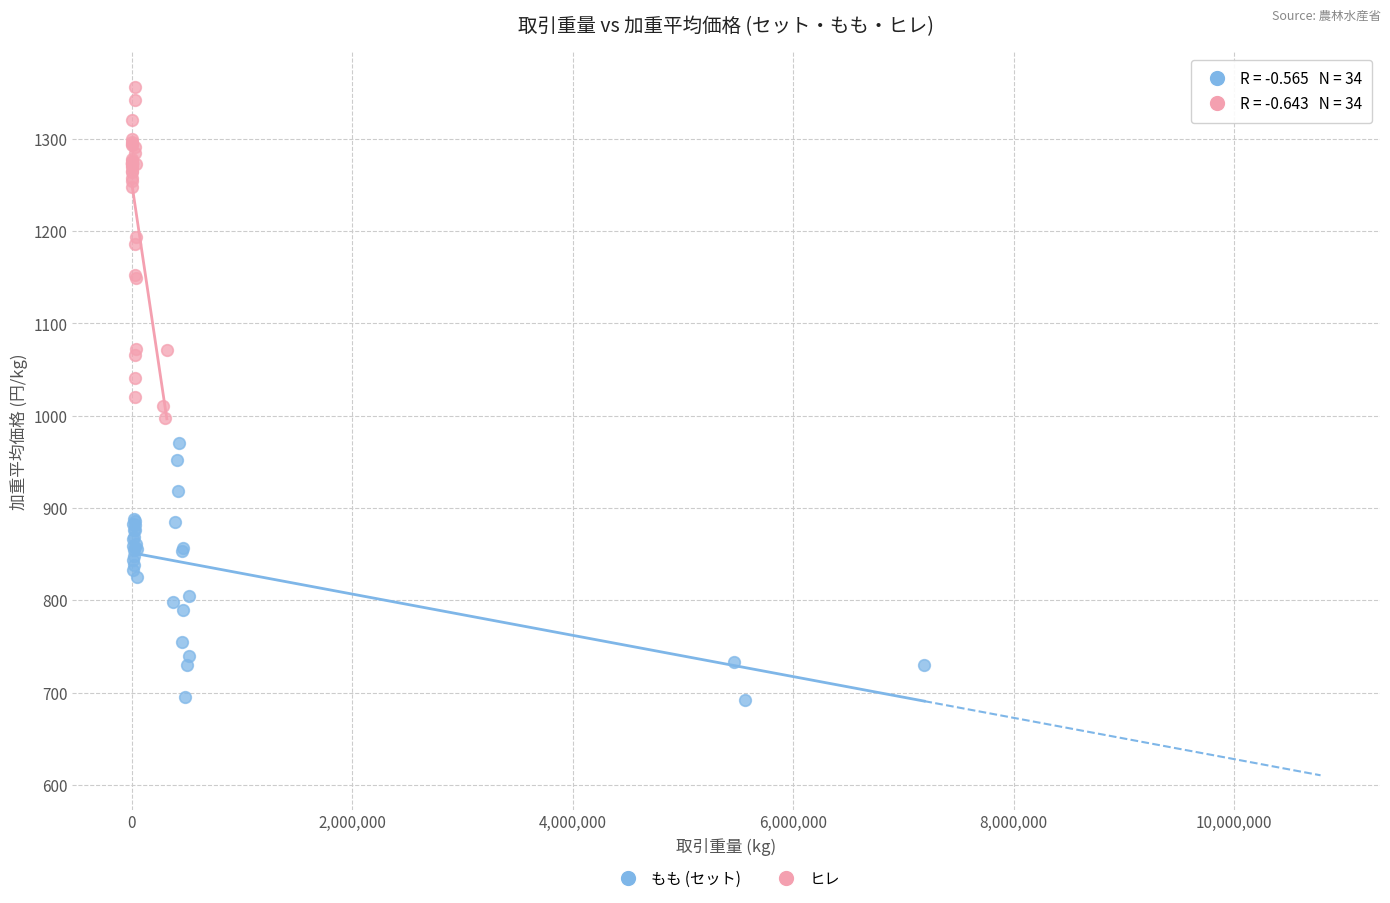

Which series reaches the maximum Y coordinate?

ヒレ